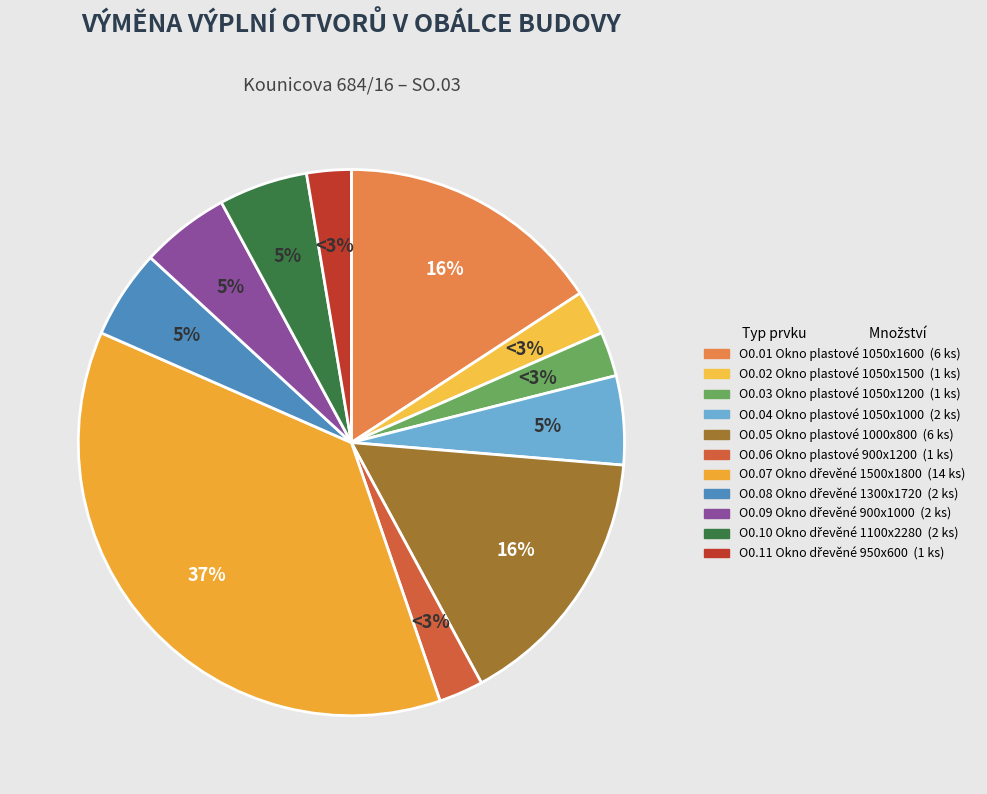

Is it true that O0.06 Okno plastové 900x1200 is 3% of the pie?

True